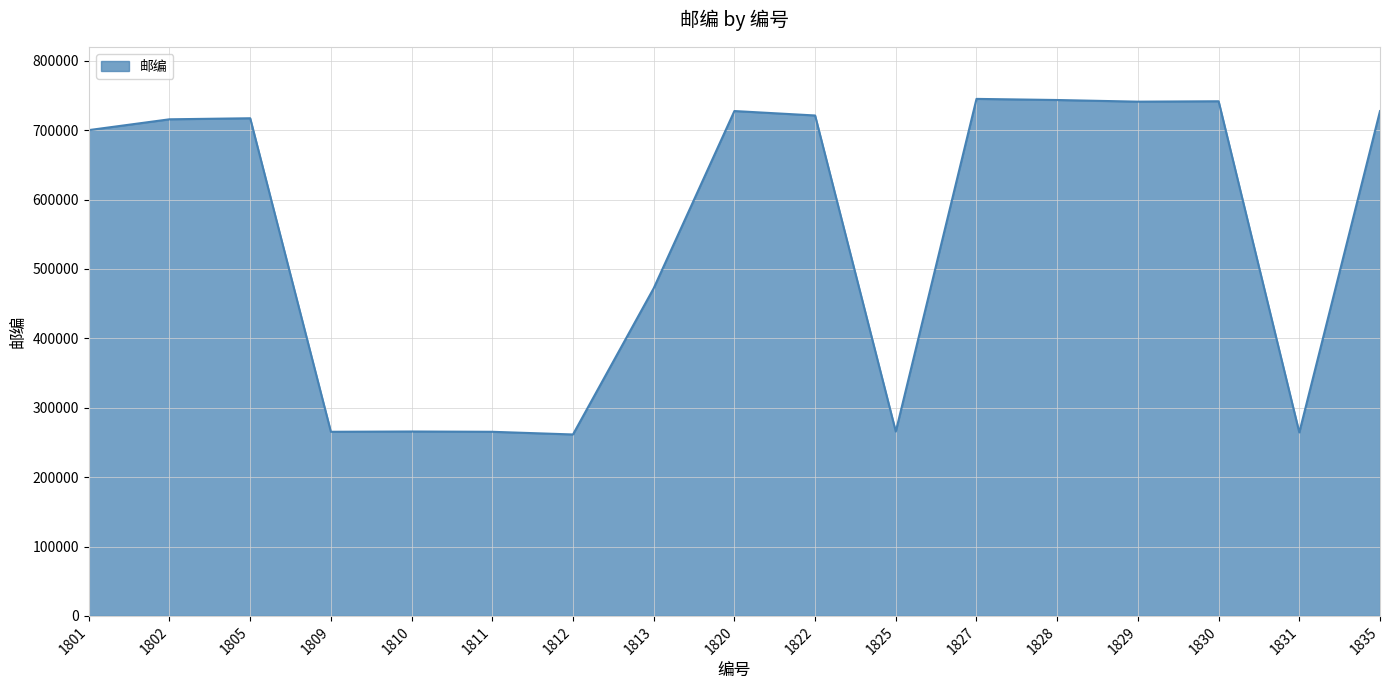

The chart shows a value of 166291 at 1825. True or false?

False